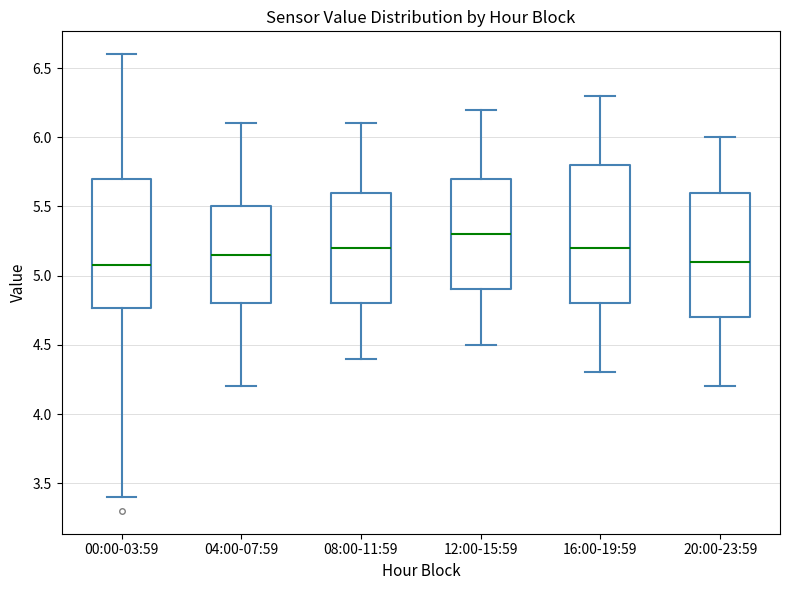

Reading left to right, read every box against the y-axis: the position of its median line, the range the box covers, and the ends of its whiskers. The values are not printed on the chart, so give them approximately, as read against the axis.

00:00-03:59: median 5.10, box 4.75 to 5.70, whiskers 3.40 to 6.60
04:00-07:59: median 5.15, box 4.80 to 5.50, whiskers 4.20 to 6.10
08:00-11:59: median 5.20, box 4.80 to 5.60, whiskers 4.40 to 6.10
12:00-15:59: median 5.30, box 4.90 to 5.70, whiskers 4.50 to 6.20
16:00-19:59: median 5.20, box 4.80 to 5.80, whiskers 4.30 to 6.30
20:00-23:59: median 5.10, box 4.70 to 5.60, whiskers 4.20 to 6.00